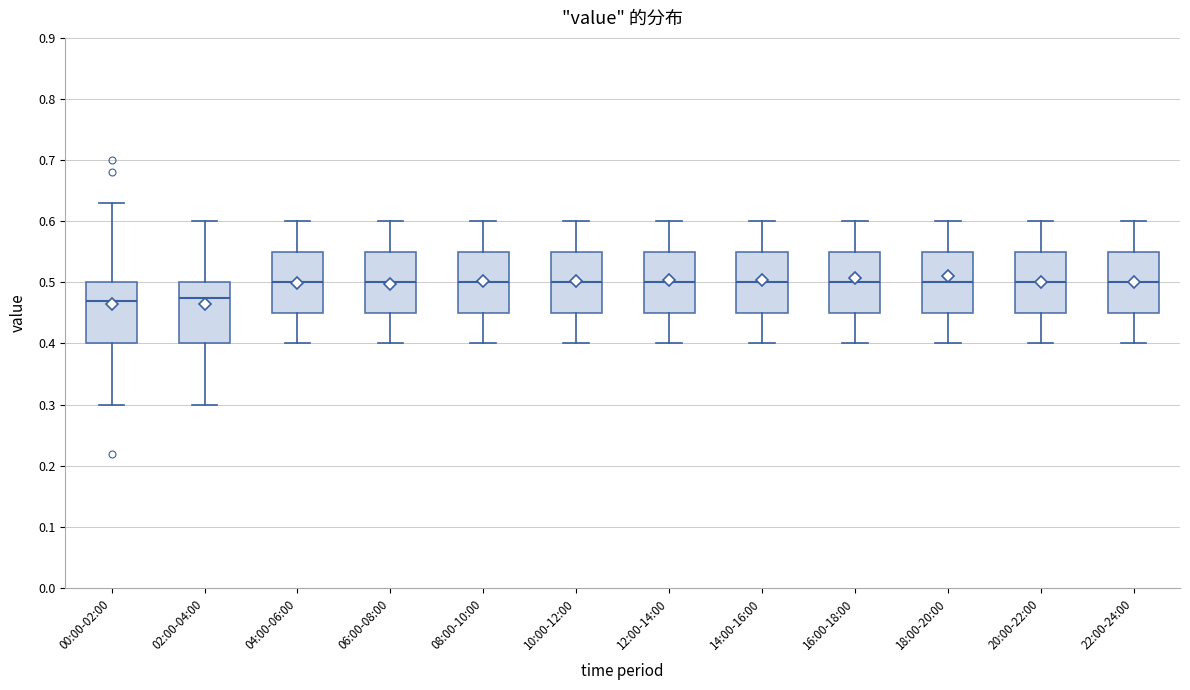

Reading left to right, transcribe this box plot: for each box, give where its median line is, the range the box spans, and where its two whiskers end, as read against the y-axis. The values are not printed on the chart, so give them approximately, as read against the axis.

00:00-02:00: median 0.47, box 0.40 to 0.50, whiskers 0.30 to 0.63
02:00-04:00: median 0.48, box 0.40 to 0.50, whiskers 0.30 to 0.60
04:00-06:00: median 0.50, box 0.45 to 0.55, whiskers 0.40 to 0.60
06:00-08:00: median 0.50, box 0.45 to 0.55, whiskers 0.40 to 0.60
08:00-10:00: median 0.50, box 0.45 to 0.55, whiskers 0.40 to 0.60
10:00-12:00: median 0.50, box 0.45 to 0.55, whiskers 0.40 to 0.60
12:00-14:00: median 0.50, box 0.45 to 0.55, whiskers 0.40 to 0.60
14:00-16:00: median 0.50, box 0.45 to 0.55, whiskers 0.40 to 0.60
16:00-18:00: median 0.50, box 0.45 to 0.55, whiskers 0.40 to 0.60
18:00-20:00: median 0.50, box 0.45 to 0.55, whiskers 0.40 to 0.60
20:00-22:00: median 0.50, box 0.45 to 0.55, whiskers 0.40 to 0.60
22:00-24:00: median 0.50, box 0.45 to 0.55, whiskers 0.40 to 0.60